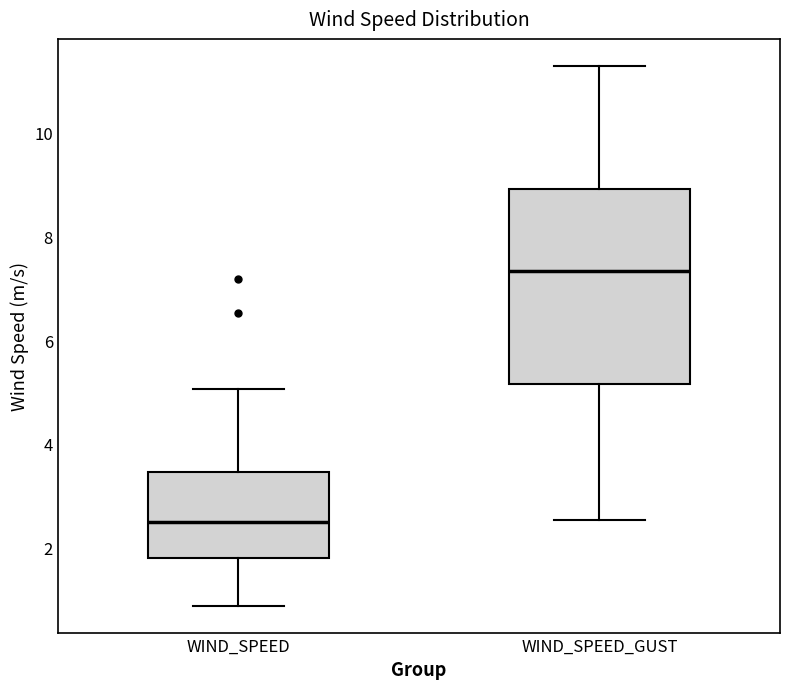

Comparing the boxes themselves (not the whiskers), which one is the tallest?

WIND_SPEED_GUST